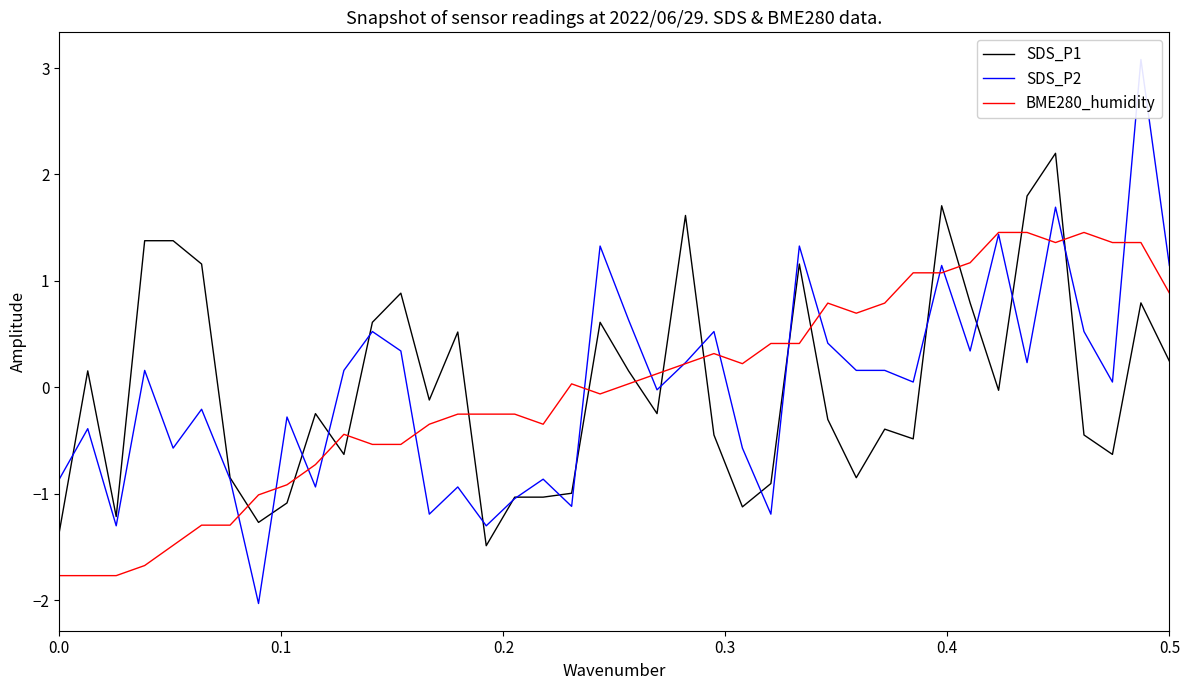

True or false: SDS_P1 and BME280_humidity cross at least once.

True